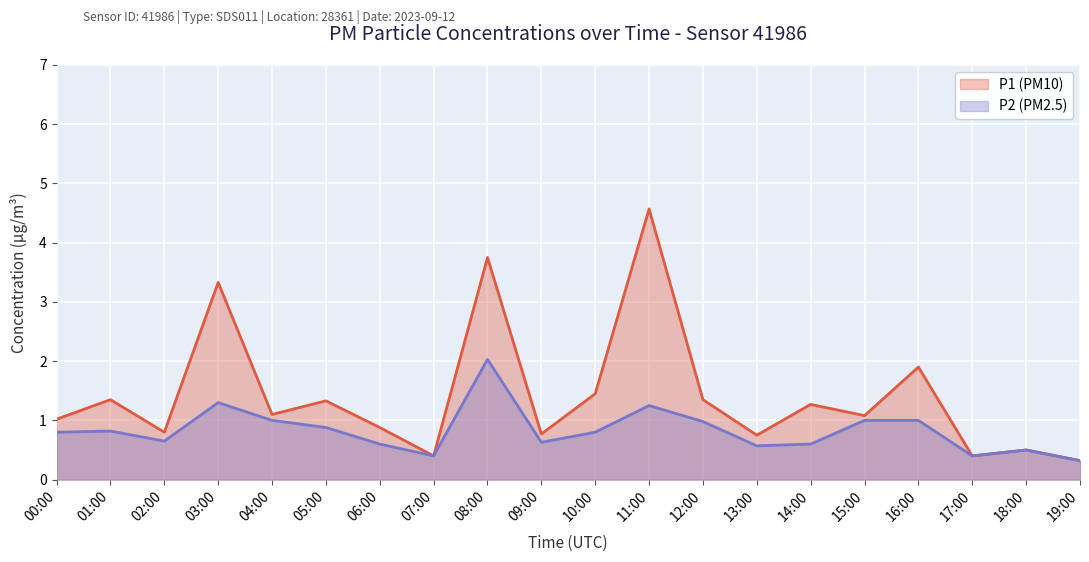

Is the value of P2 at 17:00 greater than the value of P1 at 12:00?

No